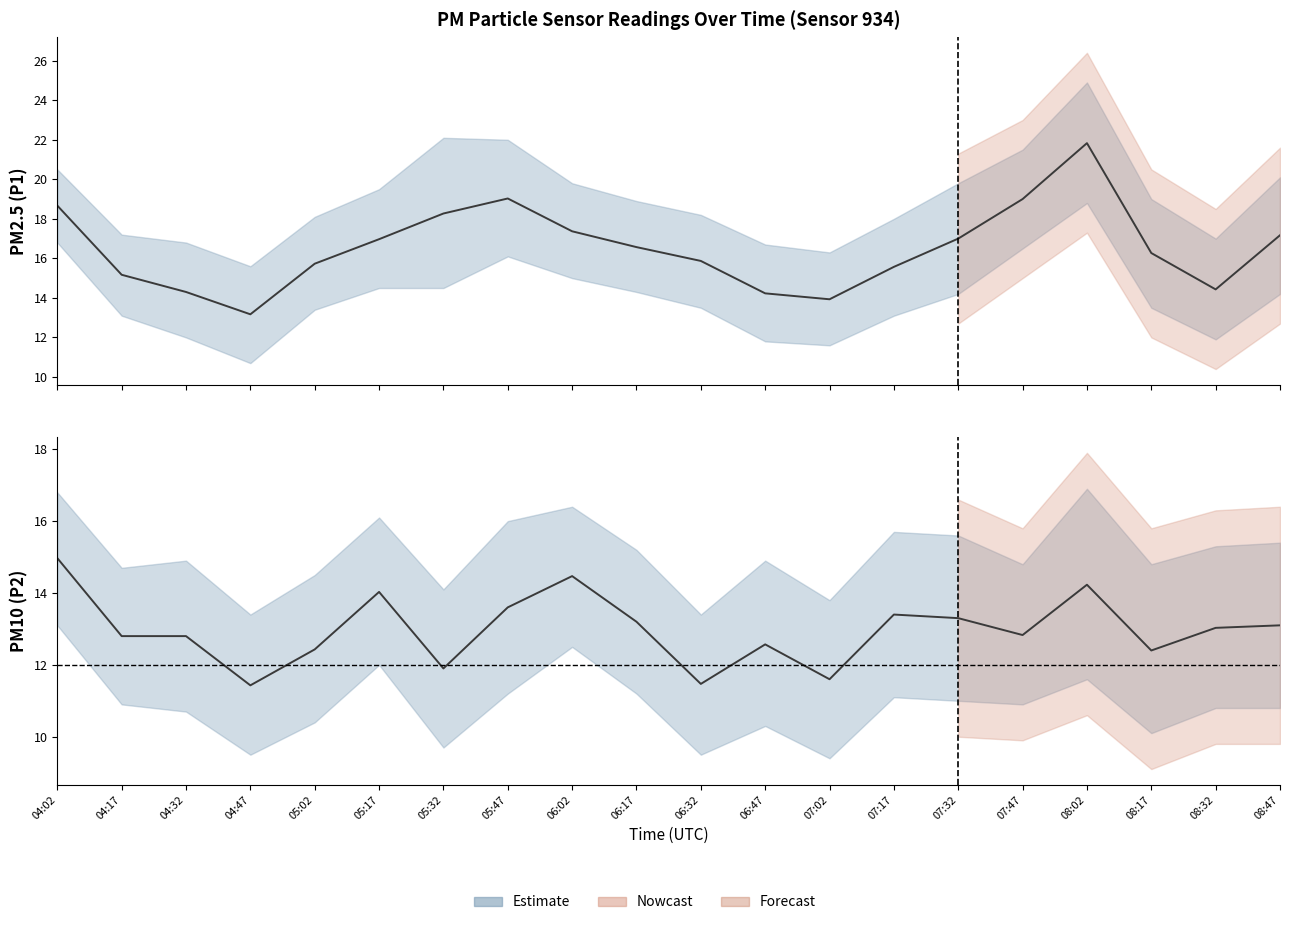

What is the total value across all series at 04:17?

28.0